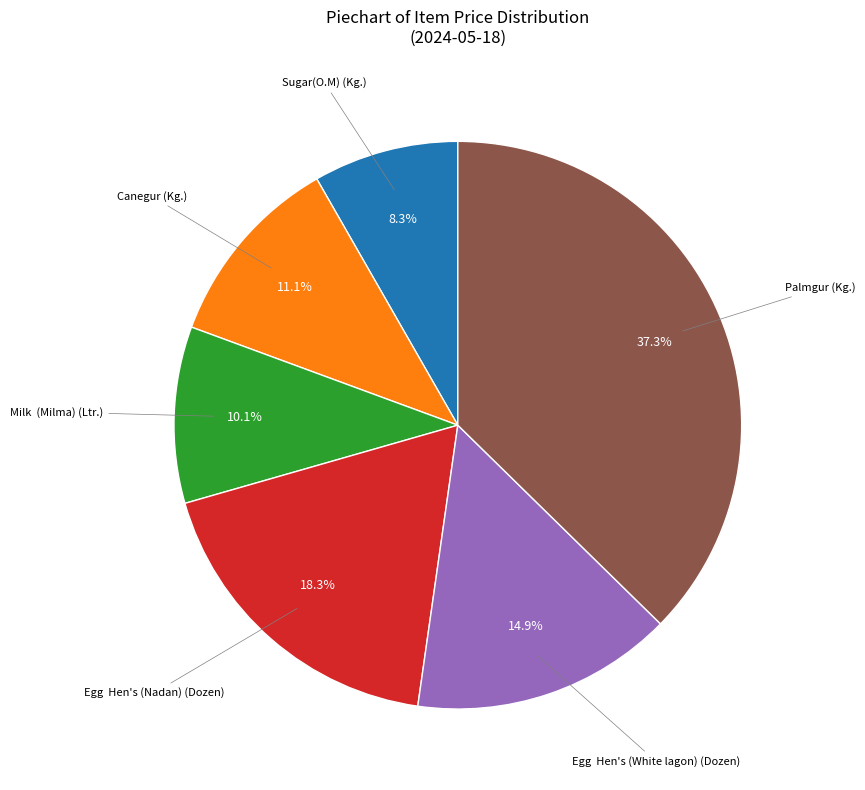

What is the largest slice in the pie chart?

Palmgur (Kg.)